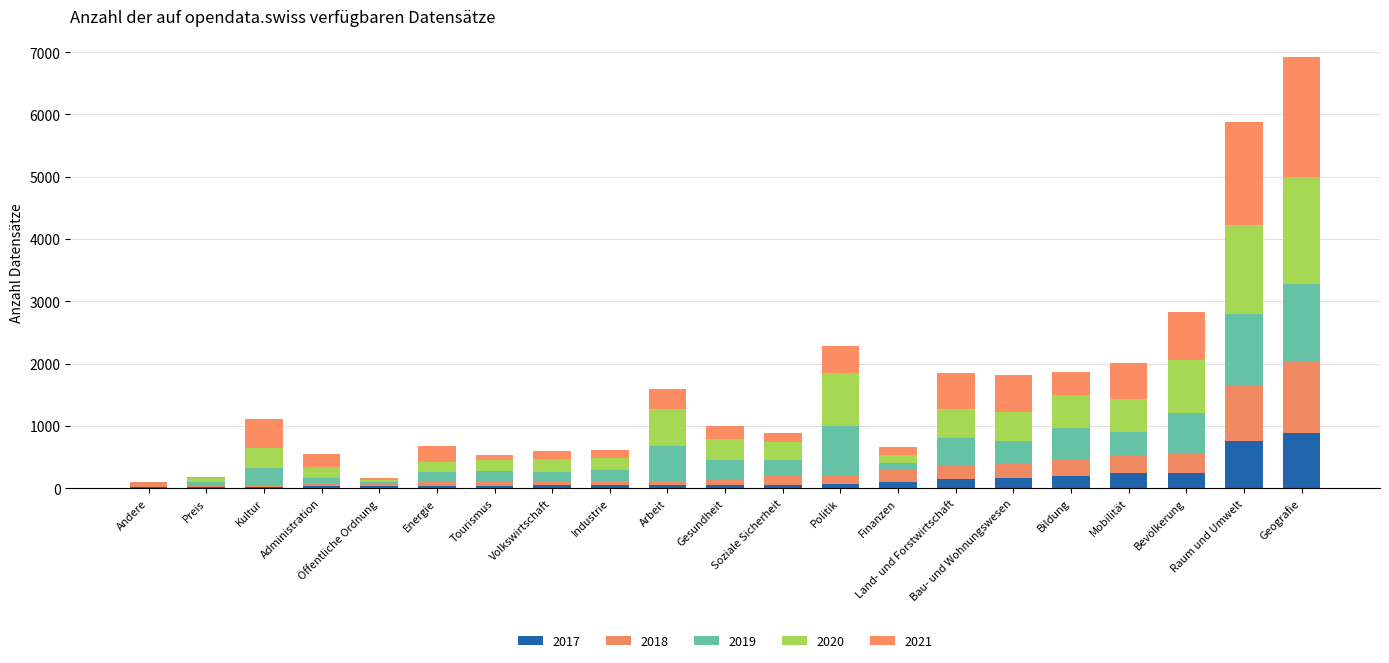

The 2017 series shows 249 at Bevölkerung. True or false?

True